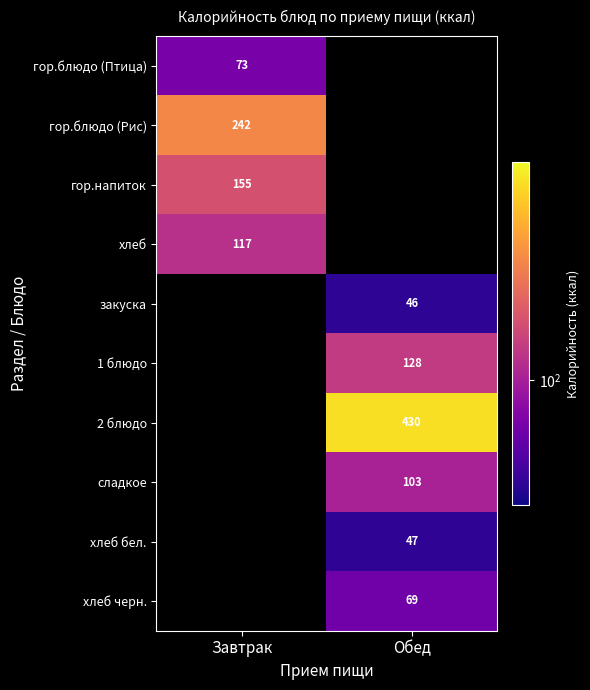

Is it true that 2 блюдо equals 710.7 at Обед?

False